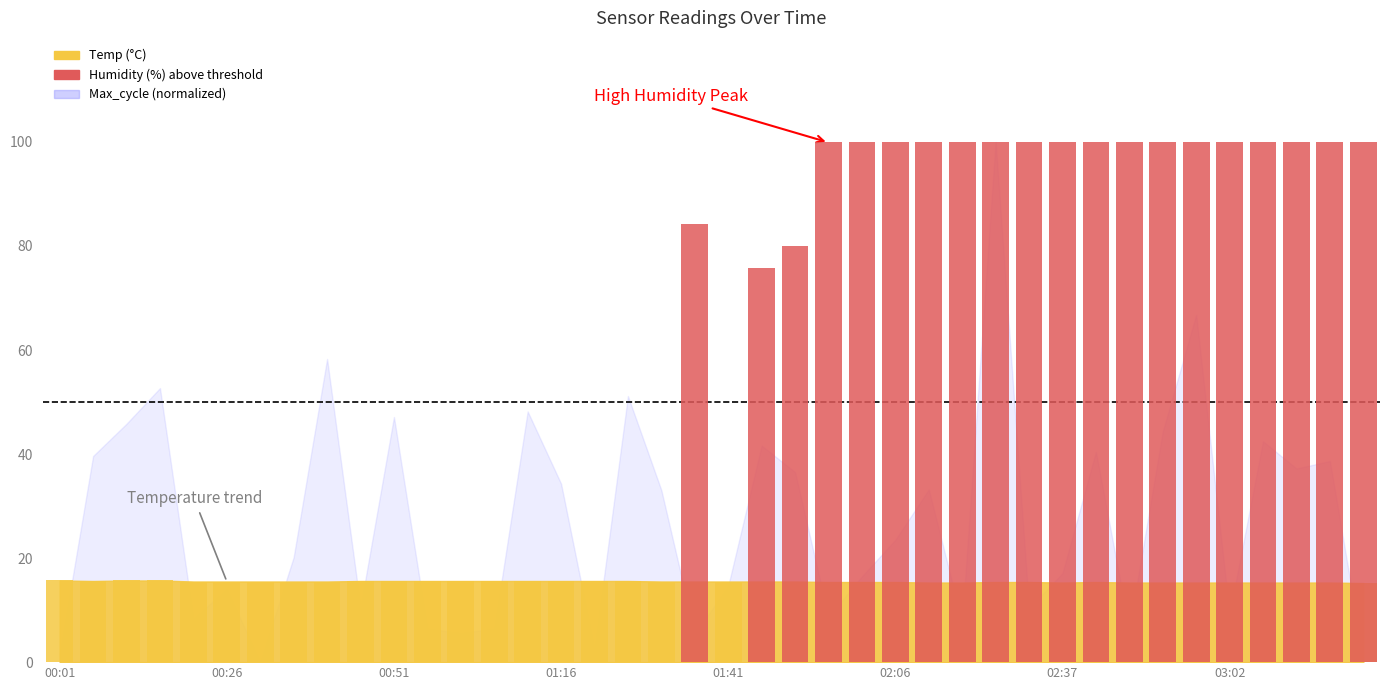

What is the change in value from 16 to 26?

+99.9